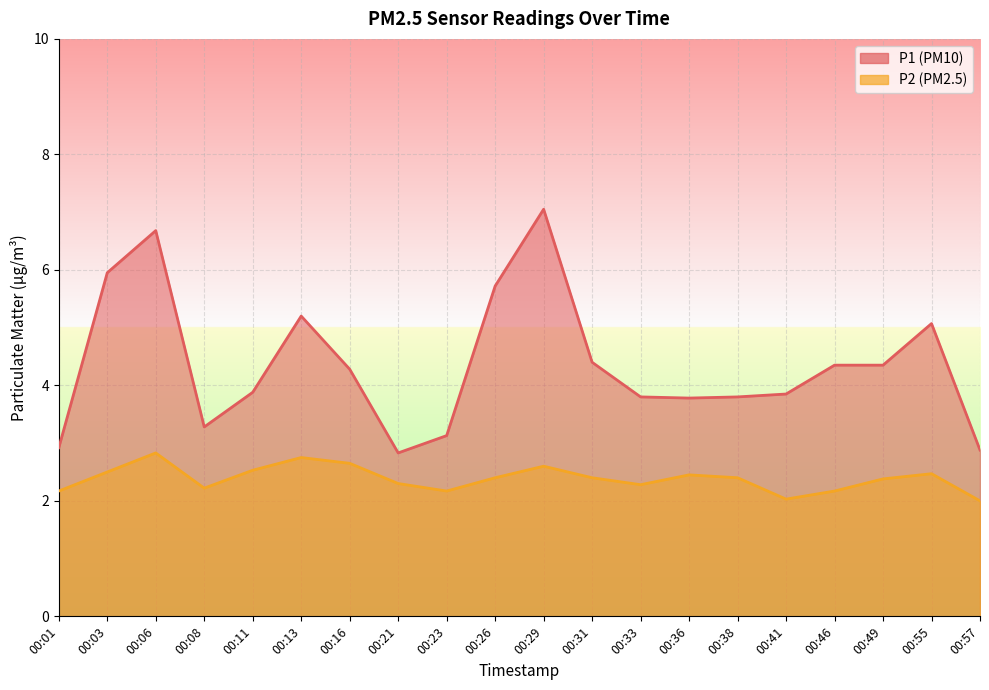

What is the average value of the P2 series?

2.4